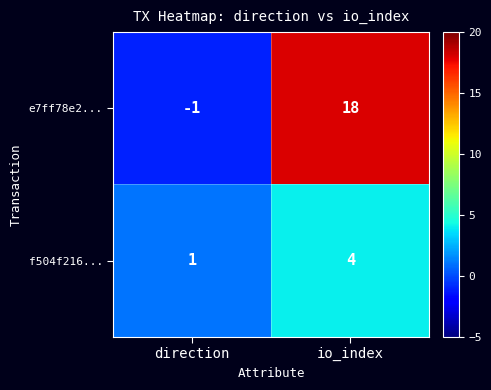

Which label corresponds to the largest value in the chart?

io_index